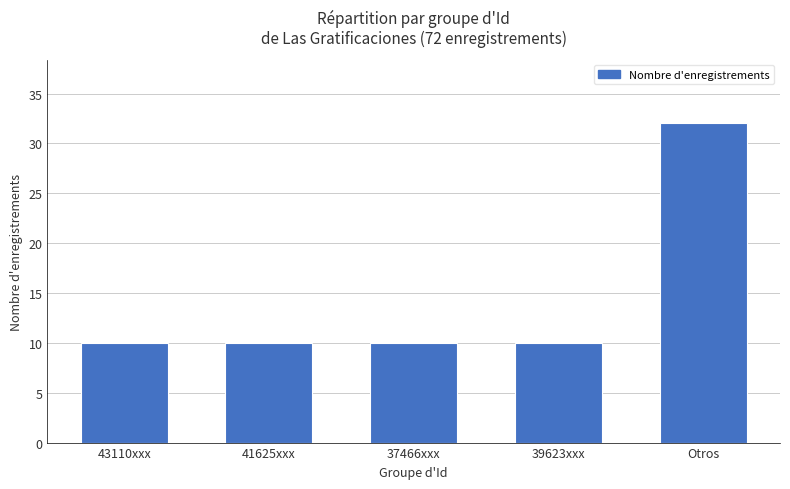

What is the maximum value shown in the chart?

32